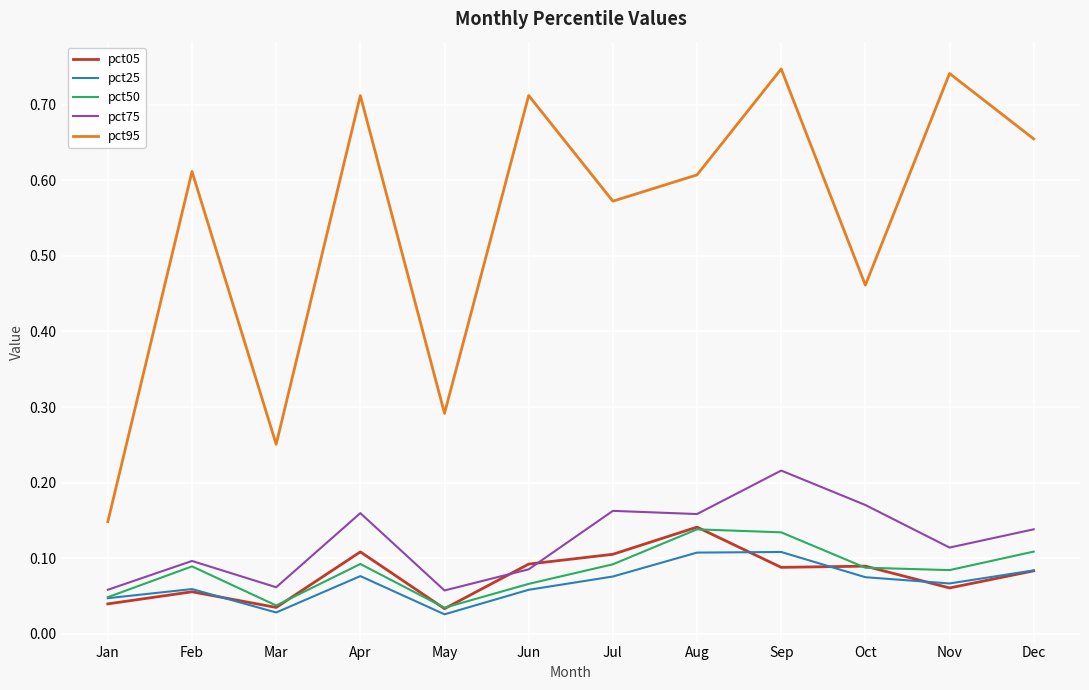

The value of pct05 at Aug is 0.1. True or false?

True